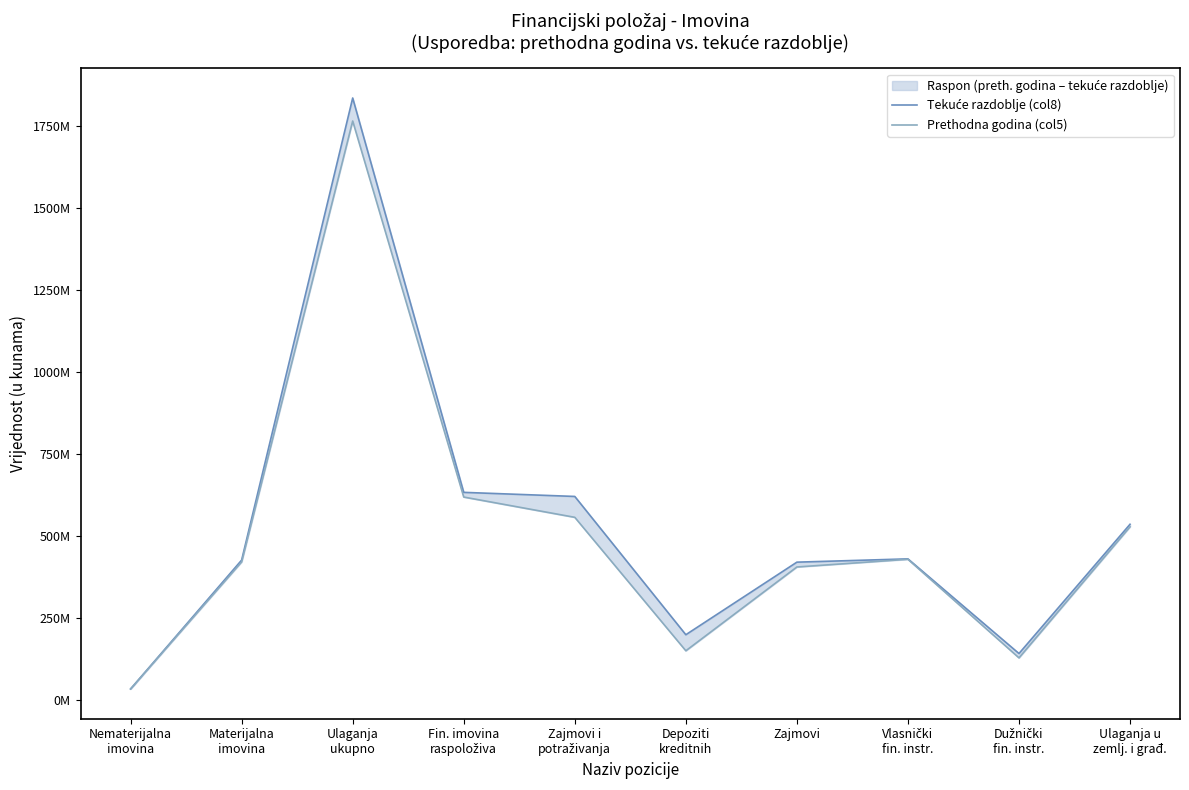

Reading left to right, what are all the values shown in this chart?

Tekuće razdoblje (col8): Nematerijalna
imovina=34992963	Materijalna
imovina=427901514	Ulaganja
ukupno=1836666846	Fin. imovina
raspoloživa=634364191	Zajmovi i
potraživanja=621908020	Depoziti
kreditnih=200334867	Zajmovi=421573153	Vlasnički
fin. instr.=431600082	Dužnički
fin. instr.=143015019	Ulaganja u
zemlj. i građ.=537116122
Prethodna godina (col5): Nematerijalna
imovina=34958472	Materijalna
imovina=422277850	Ulaganja
ukupno=1766476894	Fin. imovina
raspoloživa=620056221	Zajmovi i
potraživanja=558243110	Depoziti
kreditnih=151405019	Zajmovi=406838091	Vlasnički
fin. instr.=430330280	Dužnički
fin. instr.=129746936	Ulaganja u
zemlj. i građ.=529333194